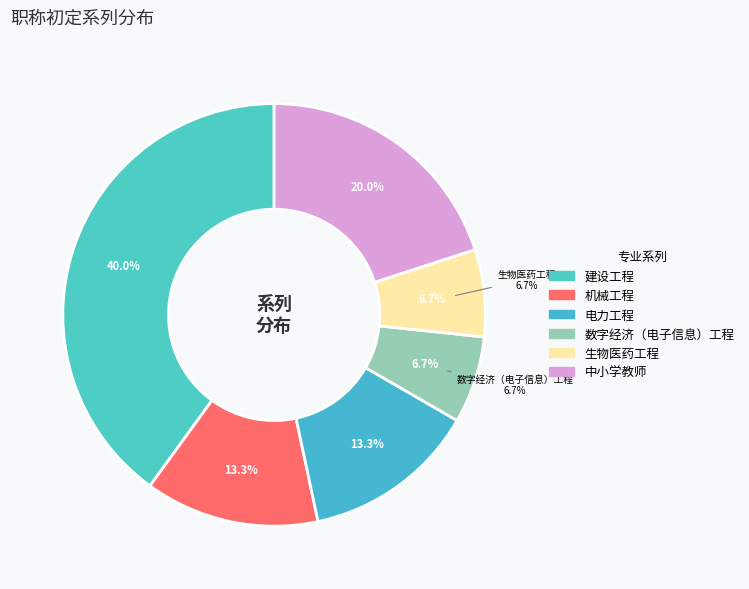

The 数字经济（电子信息）工程 slice represents 7% of the pie. True or false?

True